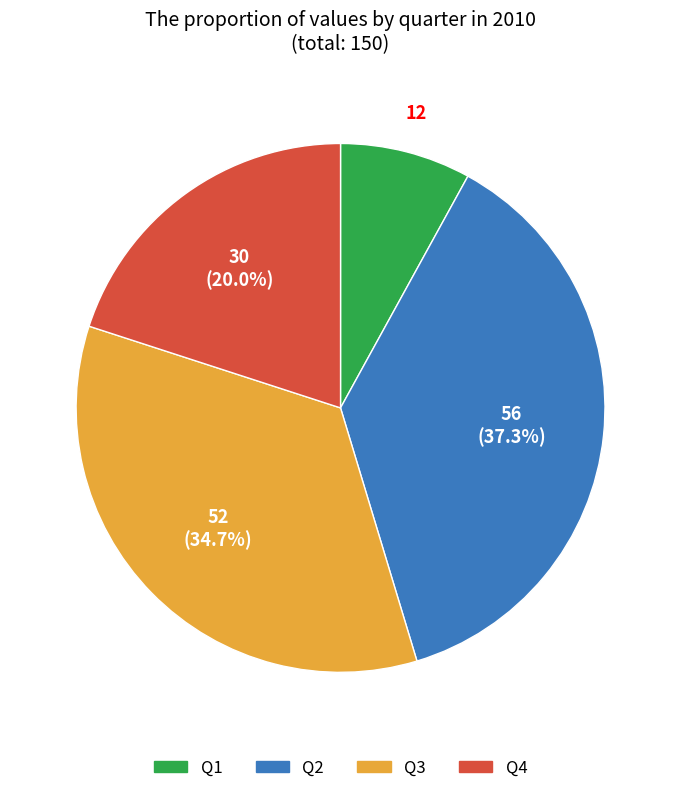

What percentage is the Q2 slice, to the nearest percent?

37%